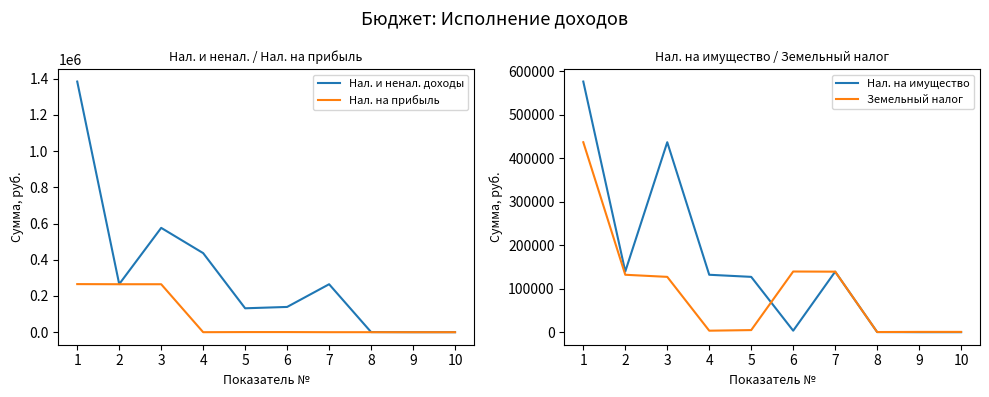

True or false: Нал. на прибыль has a value of 168985.3 at 1.

False